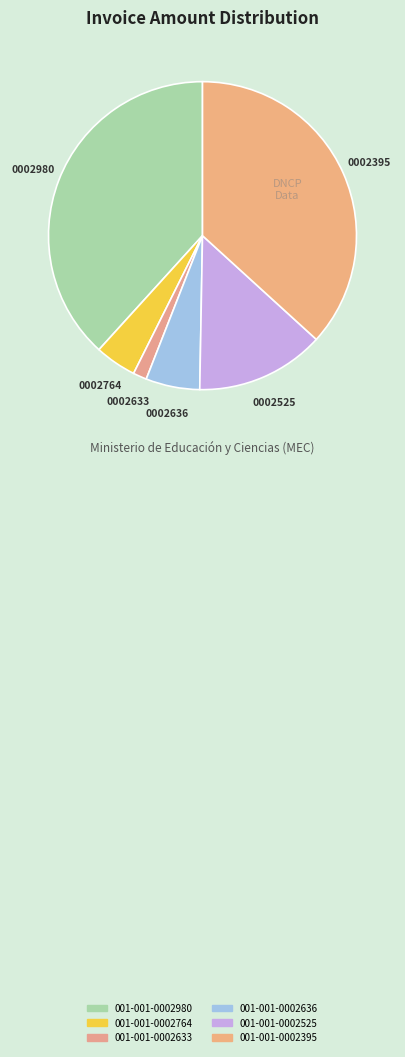

Is there a majority slice in this chart?

No